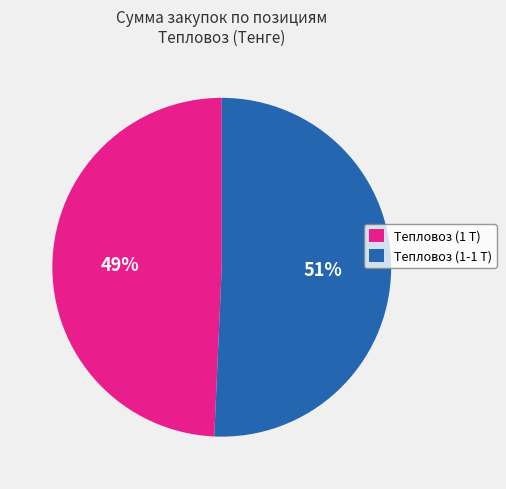

To the nearest percent, what is the average slice percentage?

50%